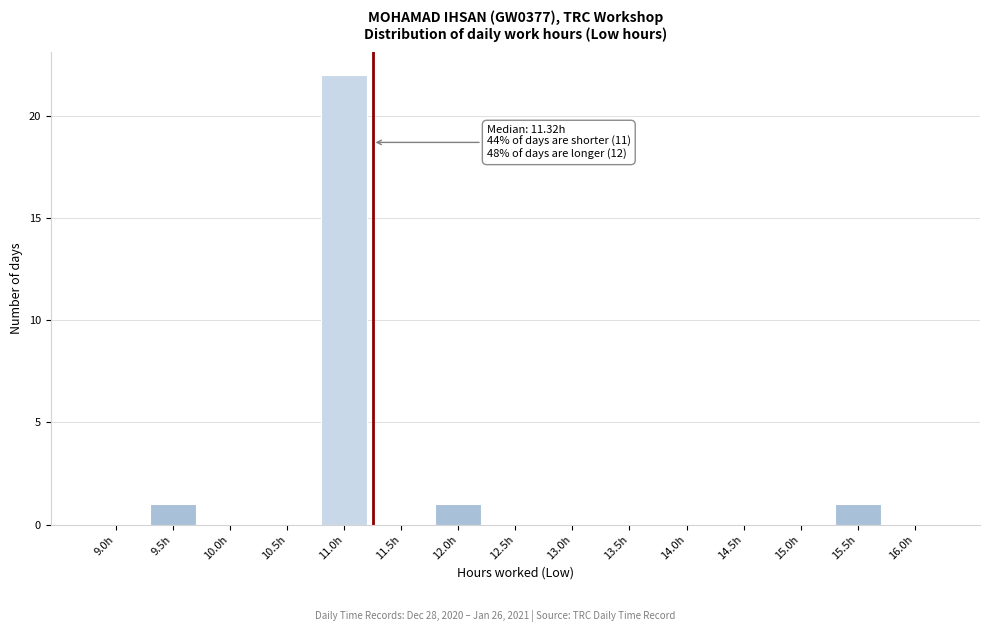

Reading right to left, extract all data points from this chart.

16.0h=0	15.5h=1	15.0h=0	14.5h=0	14.0h=0	13.5h=0	13.0h=0	12.5h=0	12.0h=1	11.5h=0	11.0h=22	10.5h=0	10.0h=0	9.5h=1	9.0h=0